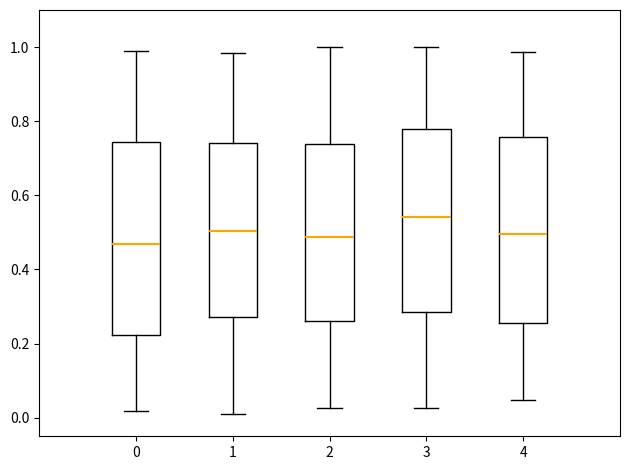

Which box has the highest median line?

3